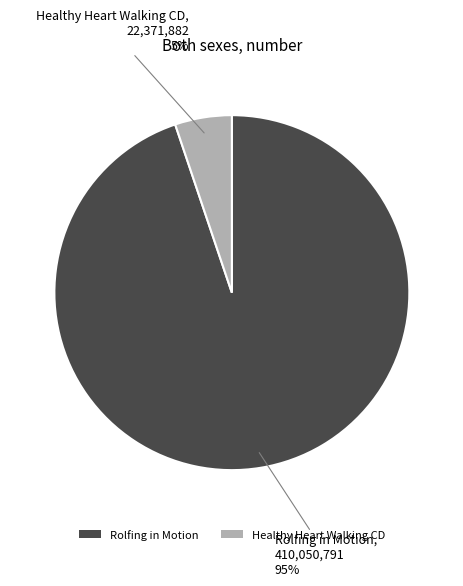

Is it true that Rolfing in Motion is 95% of the pie?

True